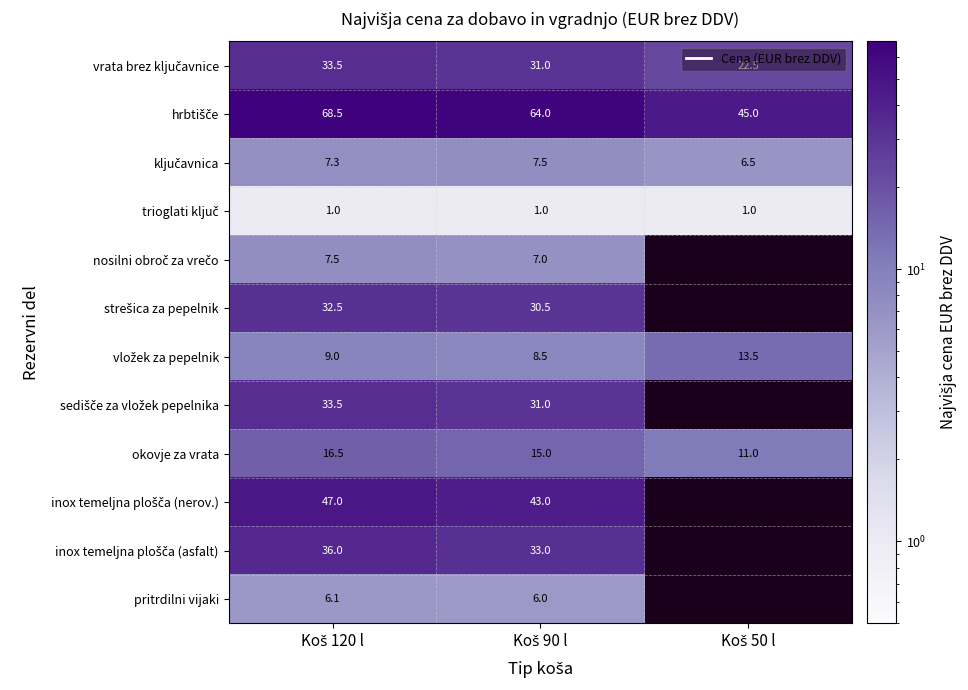

At Koš 90 l, list the series in order from smallest to largest.

trioglati ključ, pritrdilni vijaki, nosilni obroč za vrečo, ključavnica, vložek za pepelnik, okovje za vrata, strešica za pepelnik, vrata brez ključavnice, sedišče za vložek pepelnika, inox temeljna plošča (asfalt), inox temeljna plošča (nerov.), hrbtišče